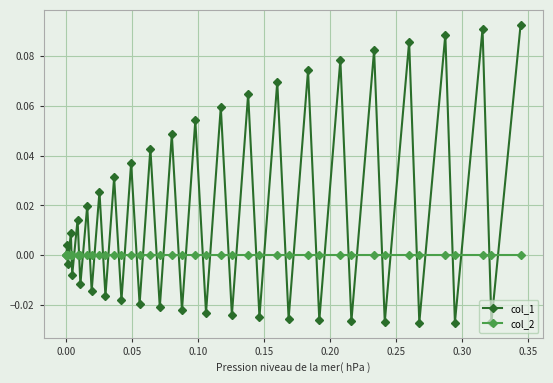

Rank the series by their maximum value, from highest to lowest.

col_1, col_2